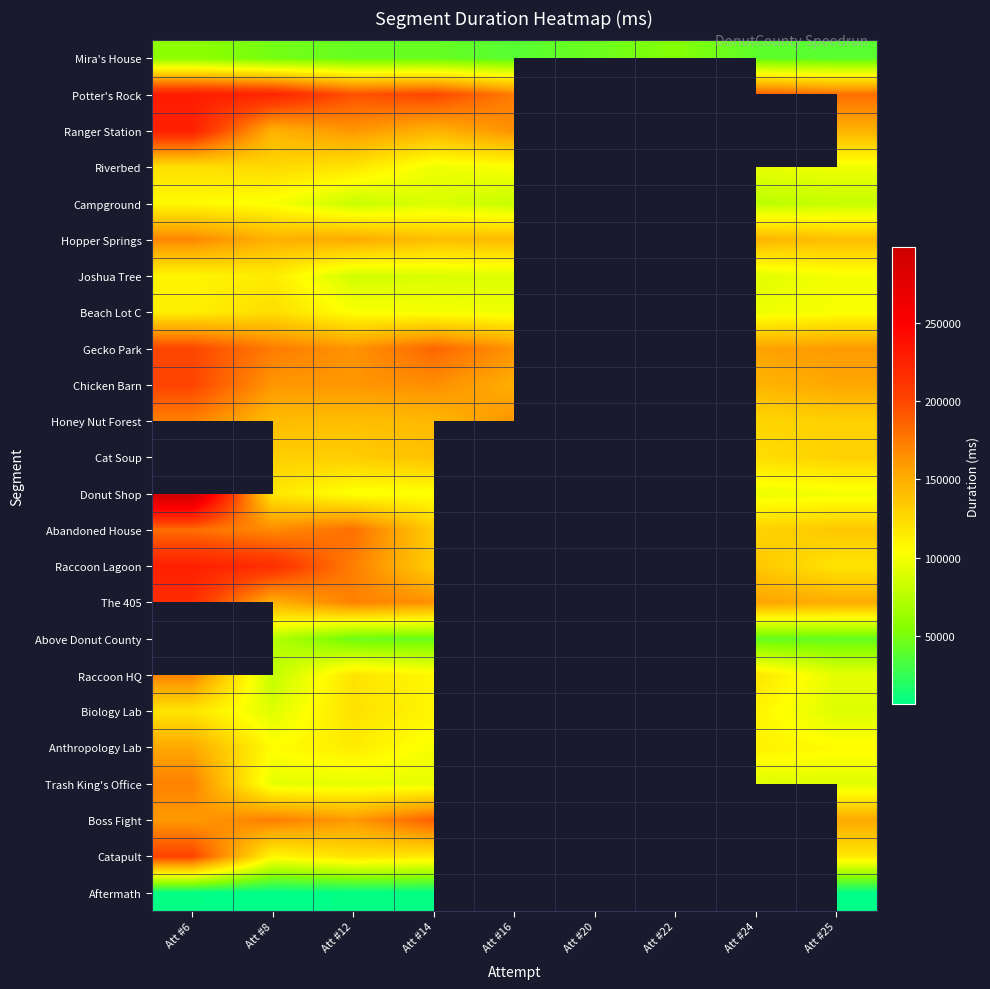

What is the maximum value for Raccoon HQ?

171254.0